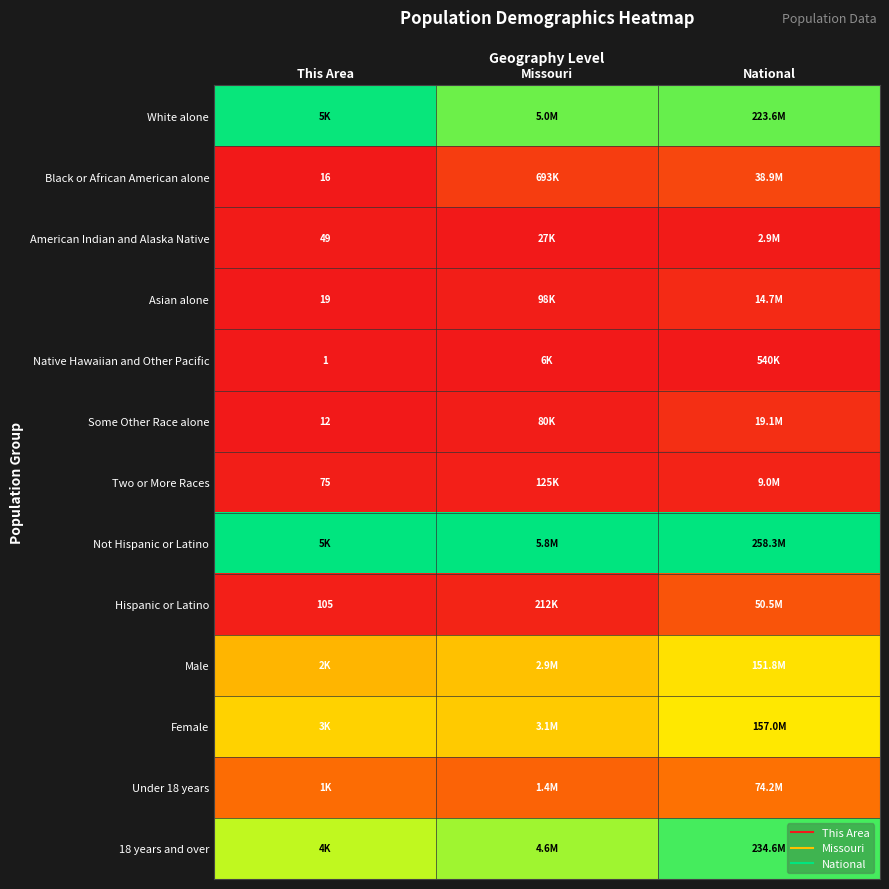

At National, list the series in order from largest to smallest.

Not Hispanic or Latino, 18 years and over, White alone, Female, Male, Under 18 years, Hispanic or Latino, Black or African American alone, Some Other Race alone, Asian alone, Two or More Races, American Indian and Alaska Native, Native Hawaiian and Other Pacific